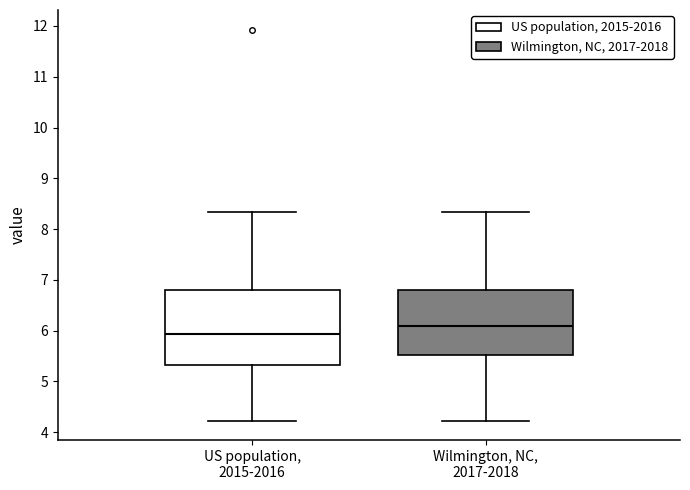

Which box is the tallest, from its lower edge to its upper edge?

US population, 2015-2016